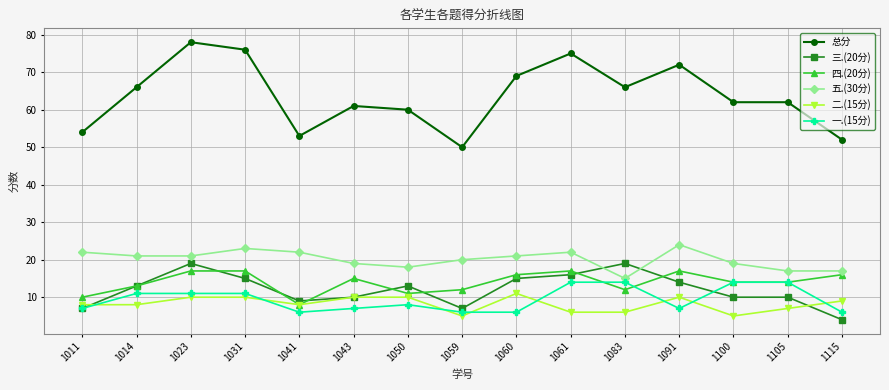

Which series has the widest spread of values?

总分